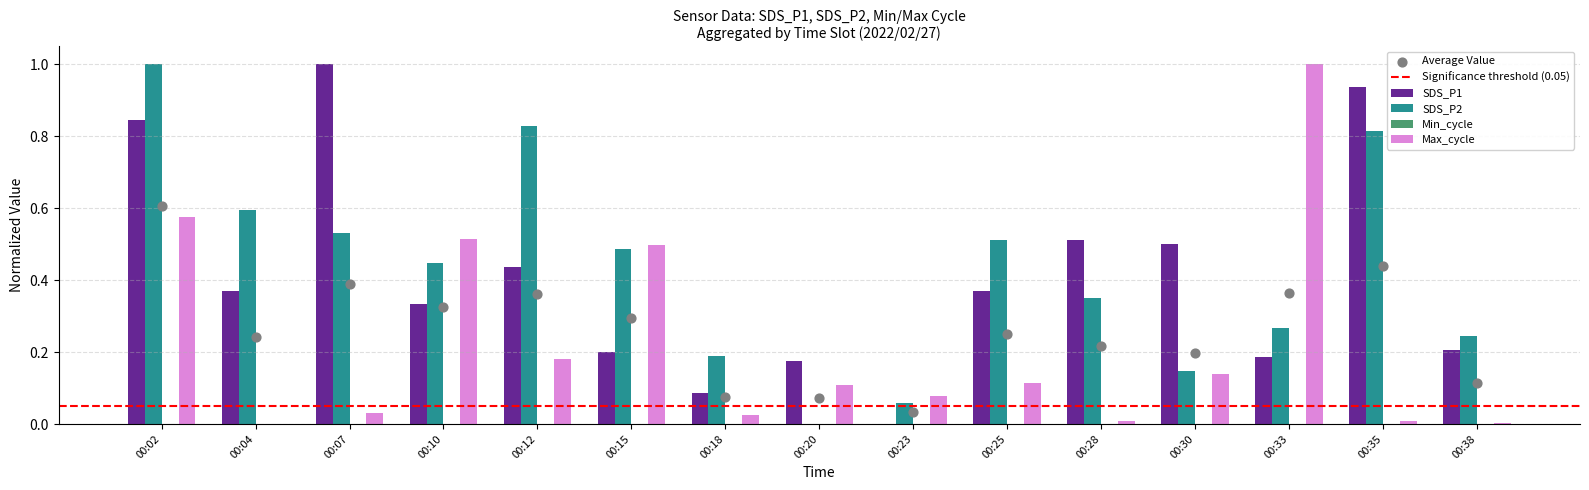

At which category is the sum across all series the highest?

00:02